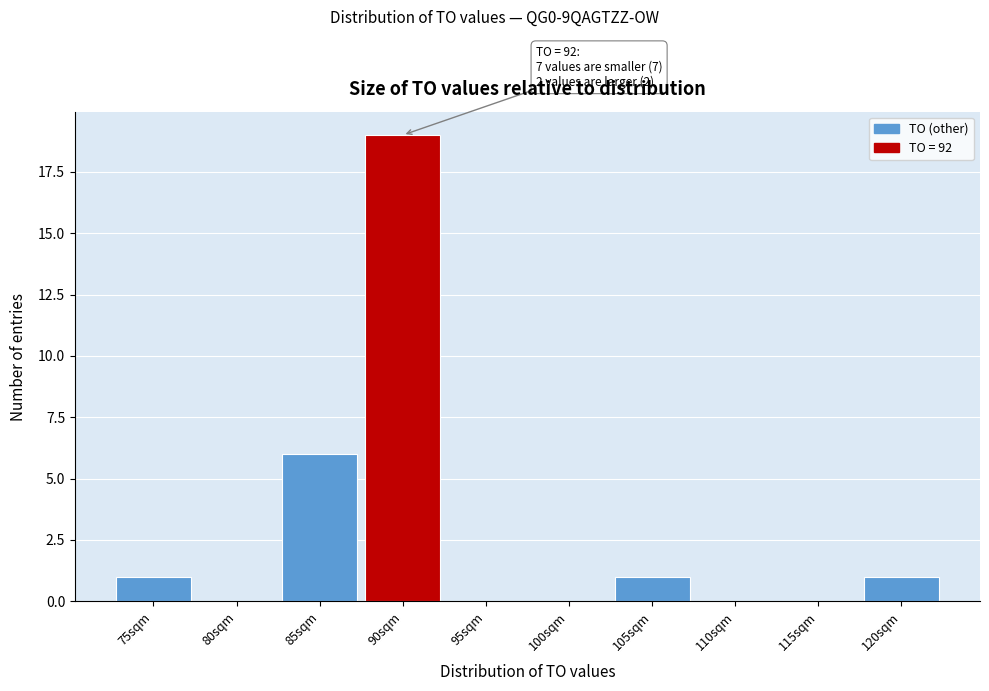

Reading left to right, what are all the values shown in this chart?

75sqm=1	80sqm=0	85sqm=6	90sqm=19	95sqm=0	100sqm=0	105sqm=1	110sqm=0	115sqm=0	120sqm=1